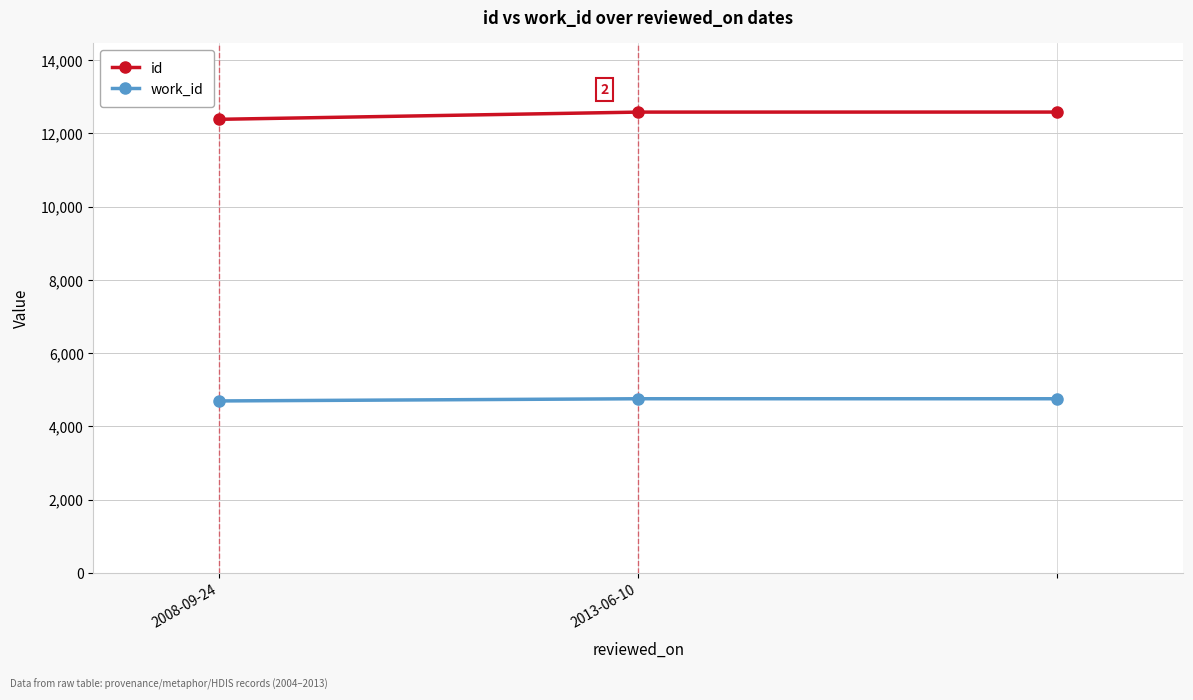

What is the difference between the maximum and minimum values in the id series?

198